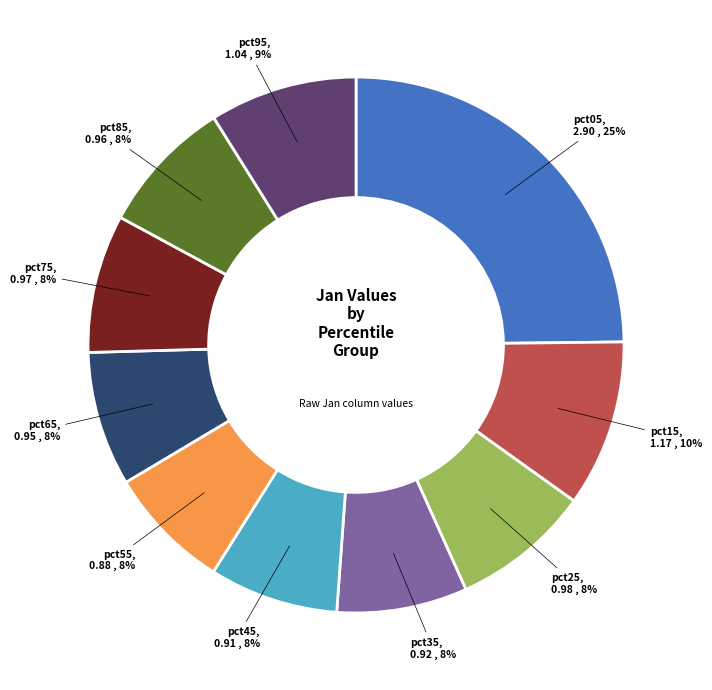

How many segments does this pie chart have?

10